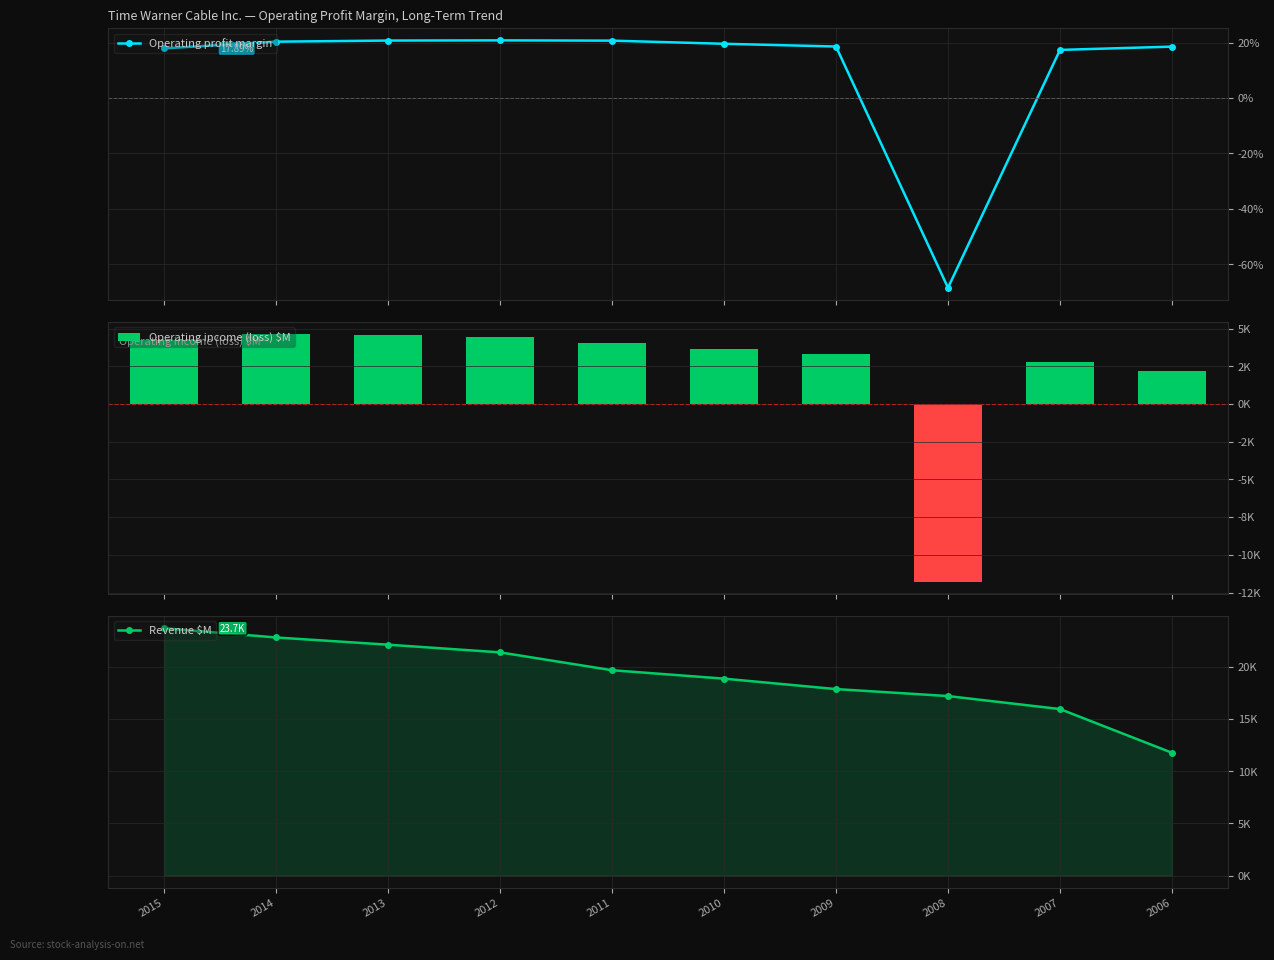

Which series has the largest range (max minus min)?

Operating income (loss) $M